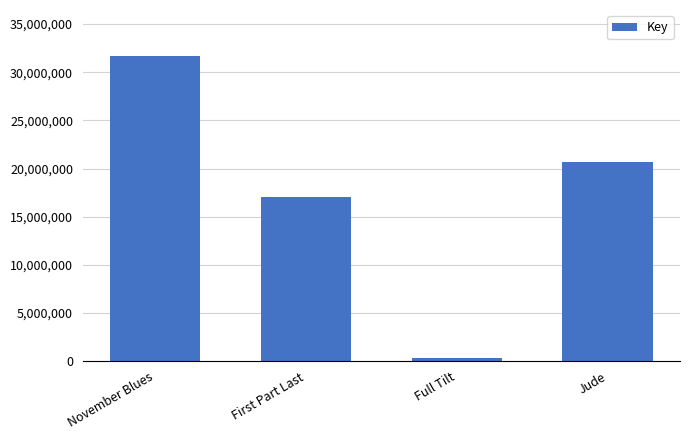

List the labels in order of value, largest first.

November Blues, Jude, First Part Last, Full Tilt